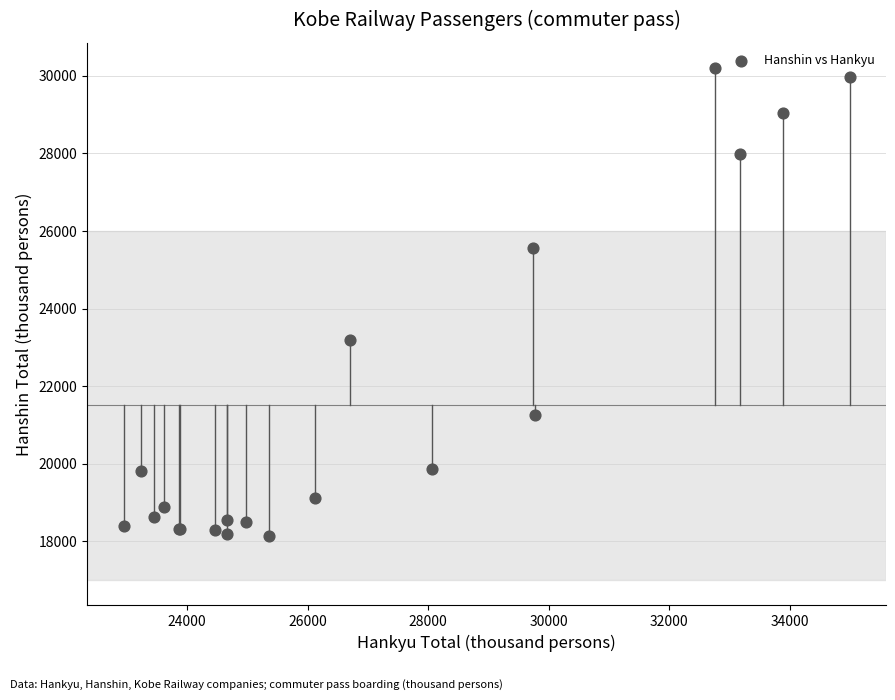

What Y value in the scatter plot is closest to 24162?

23203